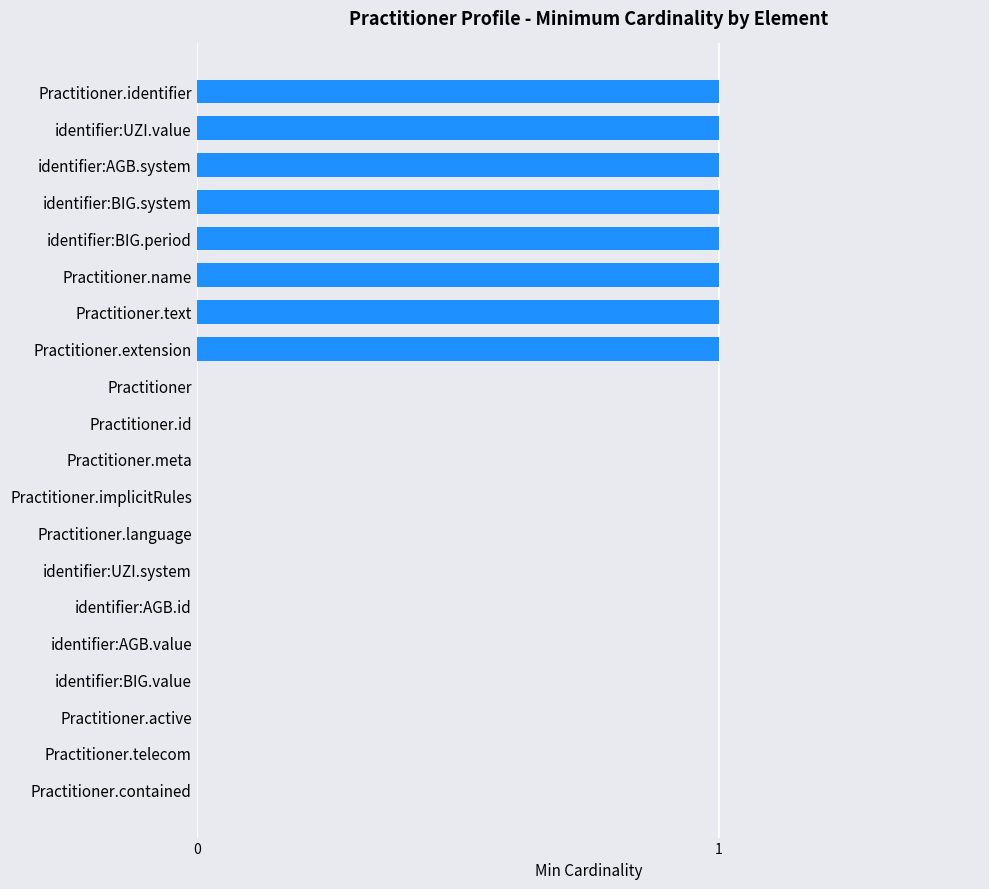

The value at Practitioner.contained is -1. True or false?

False